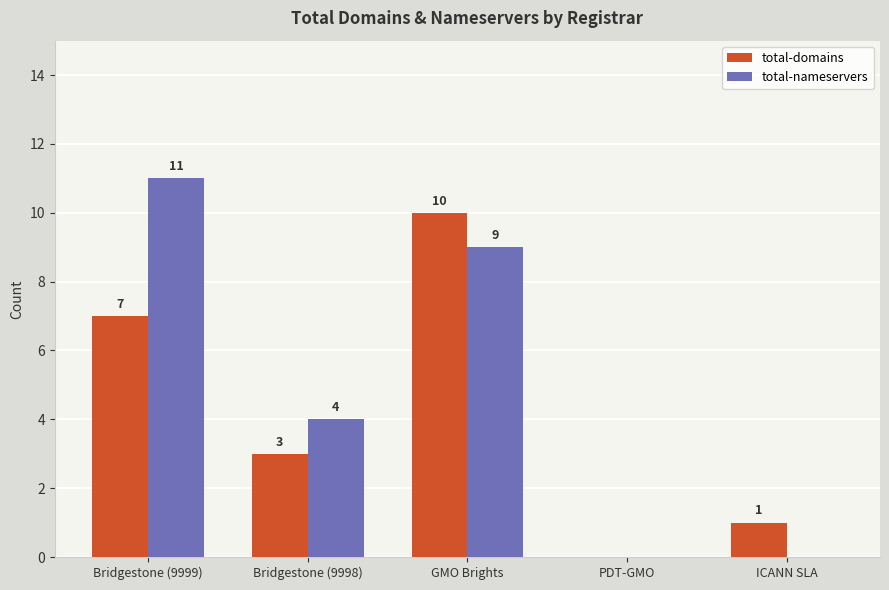

What is the sum of the total-domains values at GMO Brights and Bridgestone (9999)?

17